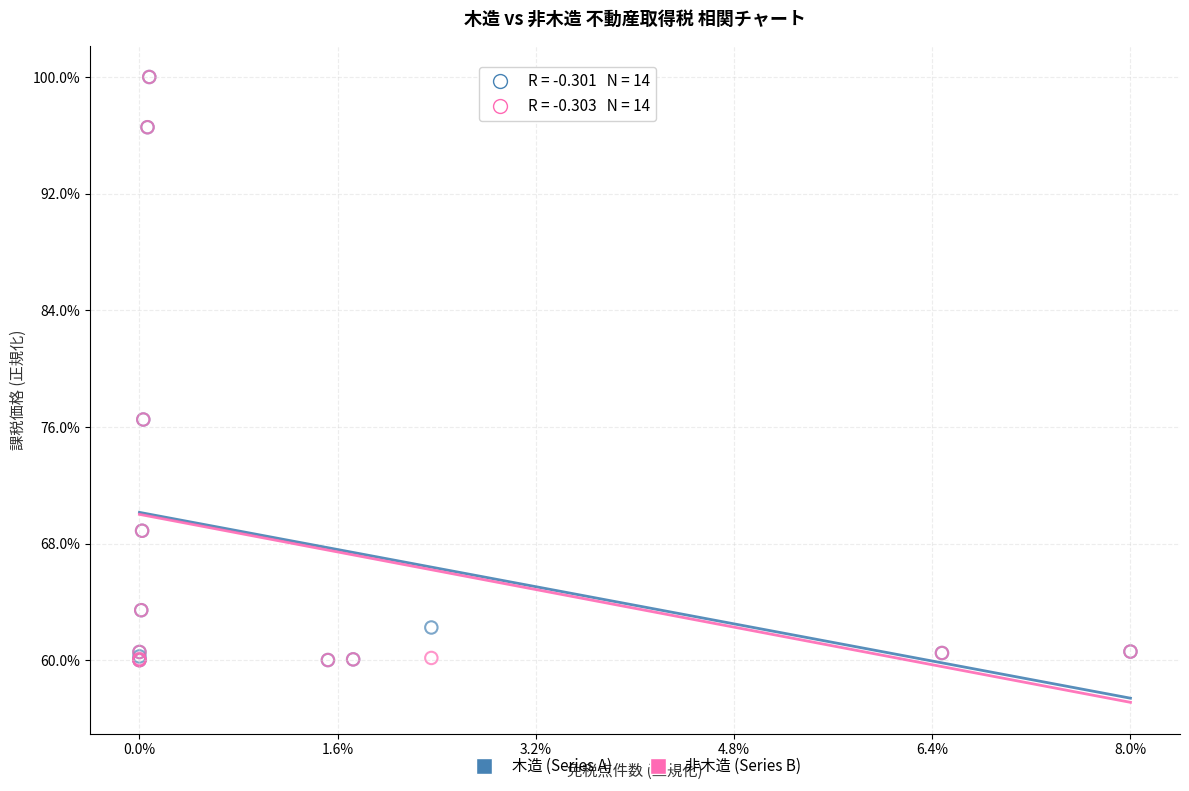

What are all the series names shown in the legend?

木造 (Series A), 非木造 (Series B)